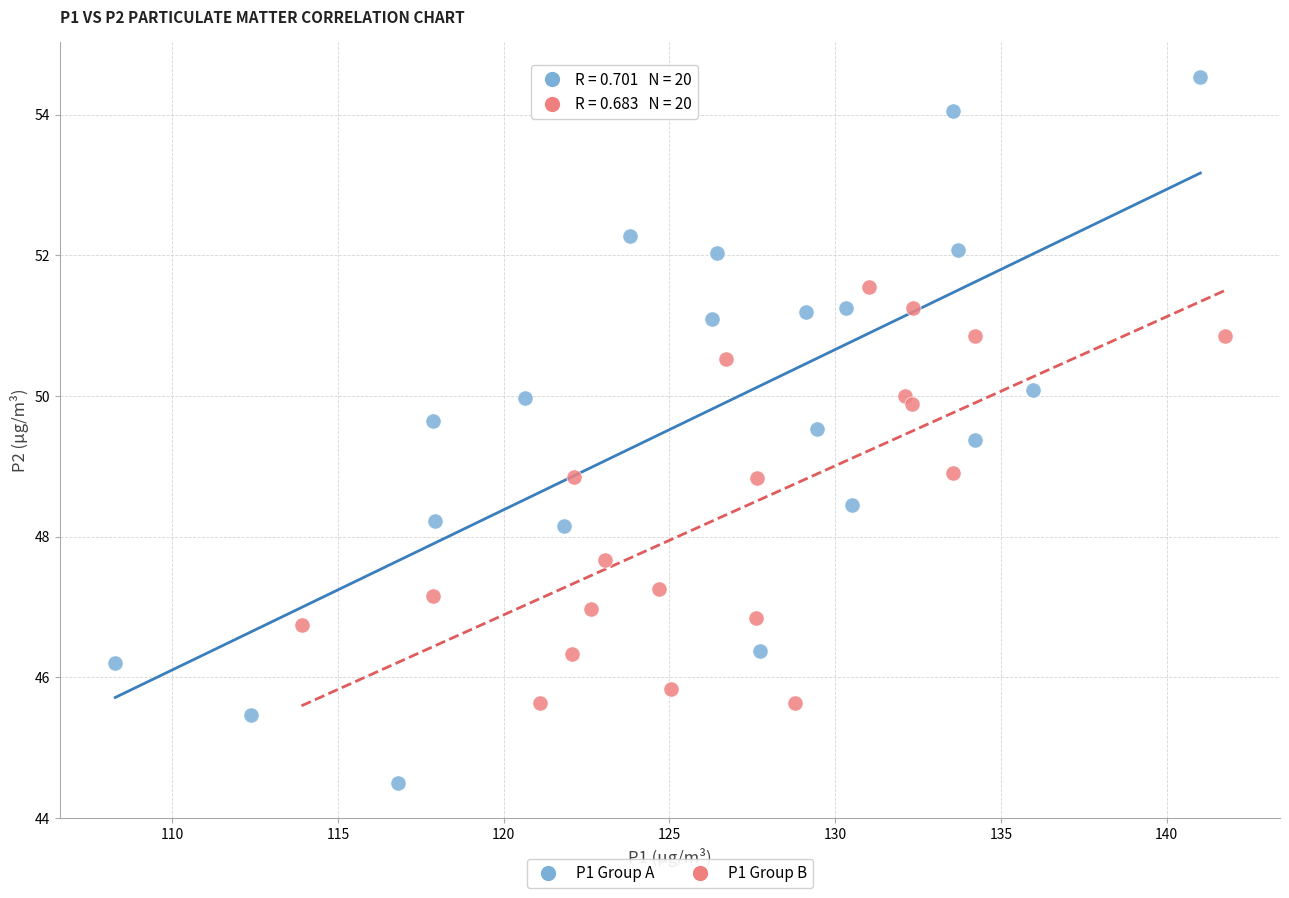

Which series has the largest Y range (max minus min)?

P1 Group A